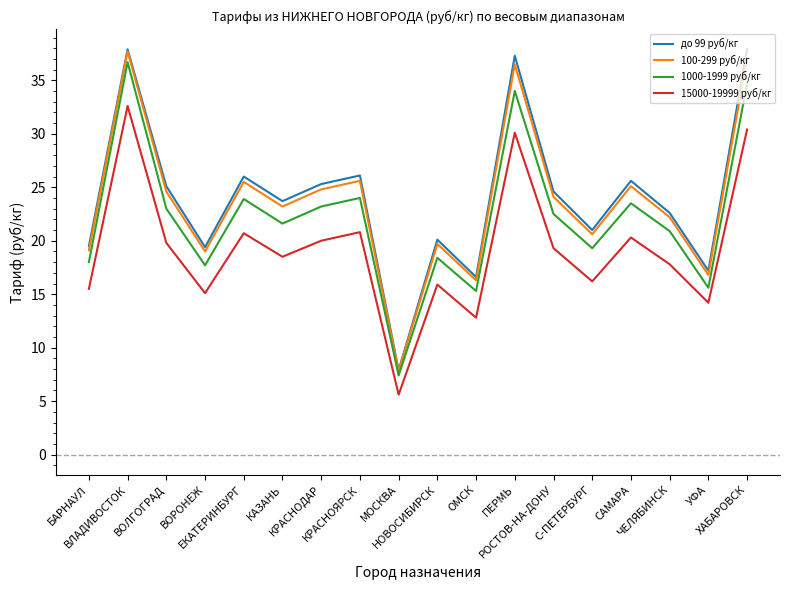

True or false: 15000-19999 руб/кг and 100-299 руб/кг intersect in this chart.

False